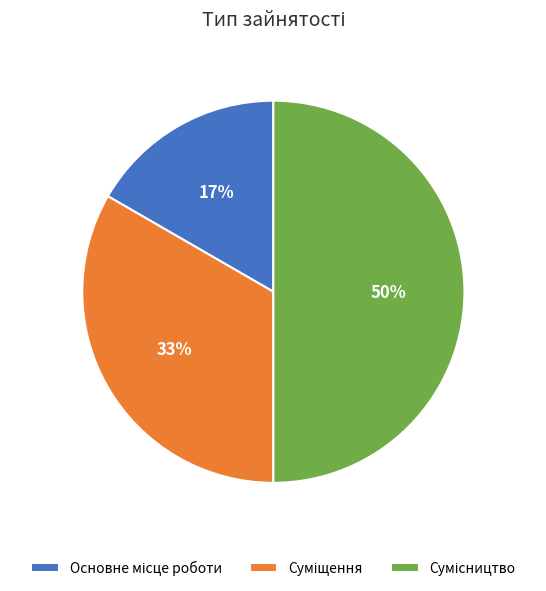

To the nearest percent, what is the average slice percentage?

33%